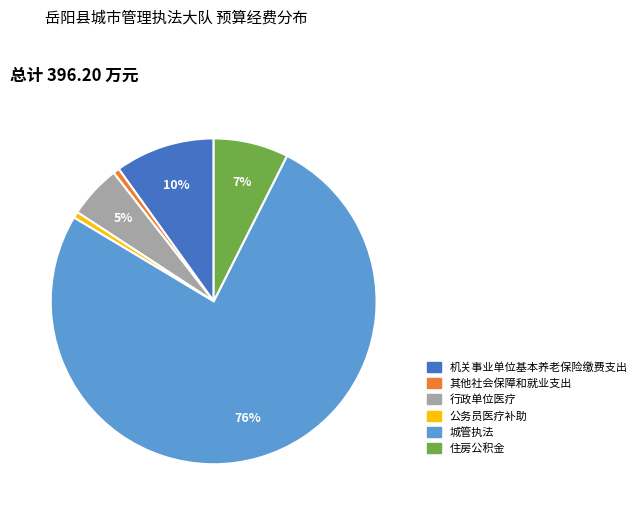

Do 其他社会保障和就业支出 and 城管执法 together represent more than half of the pie?

Yes